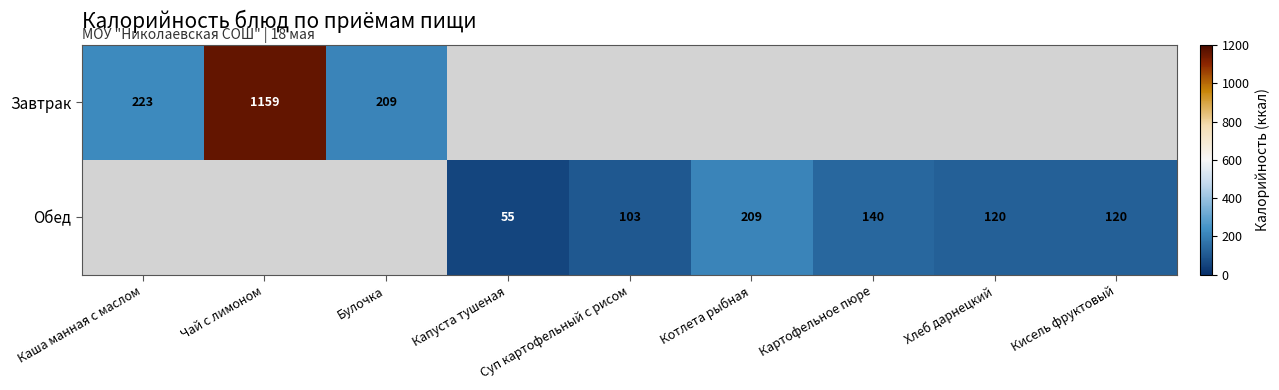

True or false: Обед has a value of 69 at Котлета рыбная.

False